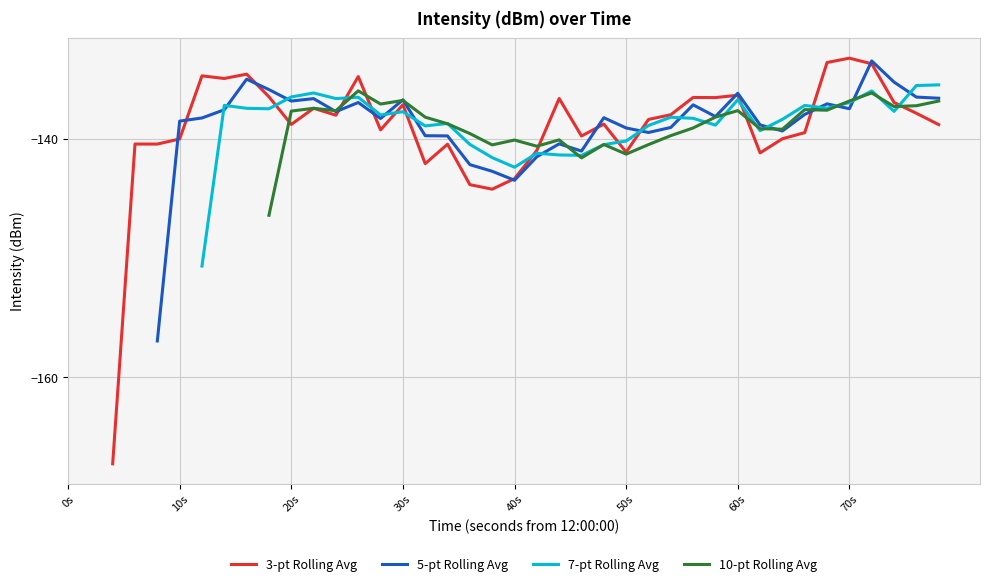

Is it true that 5-pt Rolling Avg equals -70.0 at 50s?

False